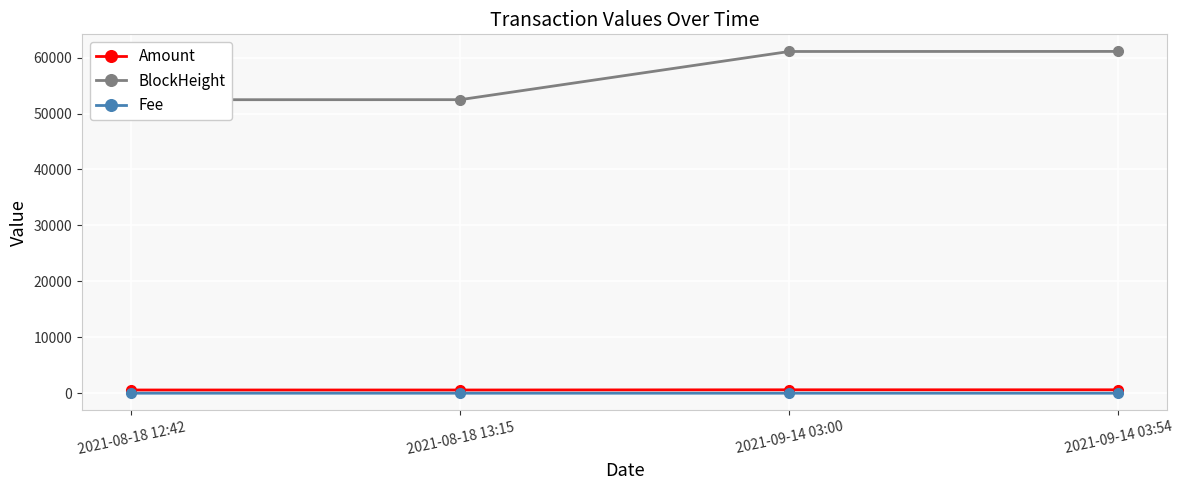

Reading right to left, extract all data points from this chart.

Amount: 2021-09-14 03:54=608.3	2021-09-14 03:00=608.3	2021-08-18 13:15=571.6	2021-08-18 12:42=572.7
BlockHeight: 2021-09-14 03:54=61108.0	2021-09-14 03:00=61097.0	2021-08-18 13:15=52482.0	2021-08-18 12:42=52472.0
Fee: 2021-09-14 03:54=0.0	2021-09-14 03:00=0.0	2021-08-18 13:15=0.1	2021-08-18 12:42=0.0